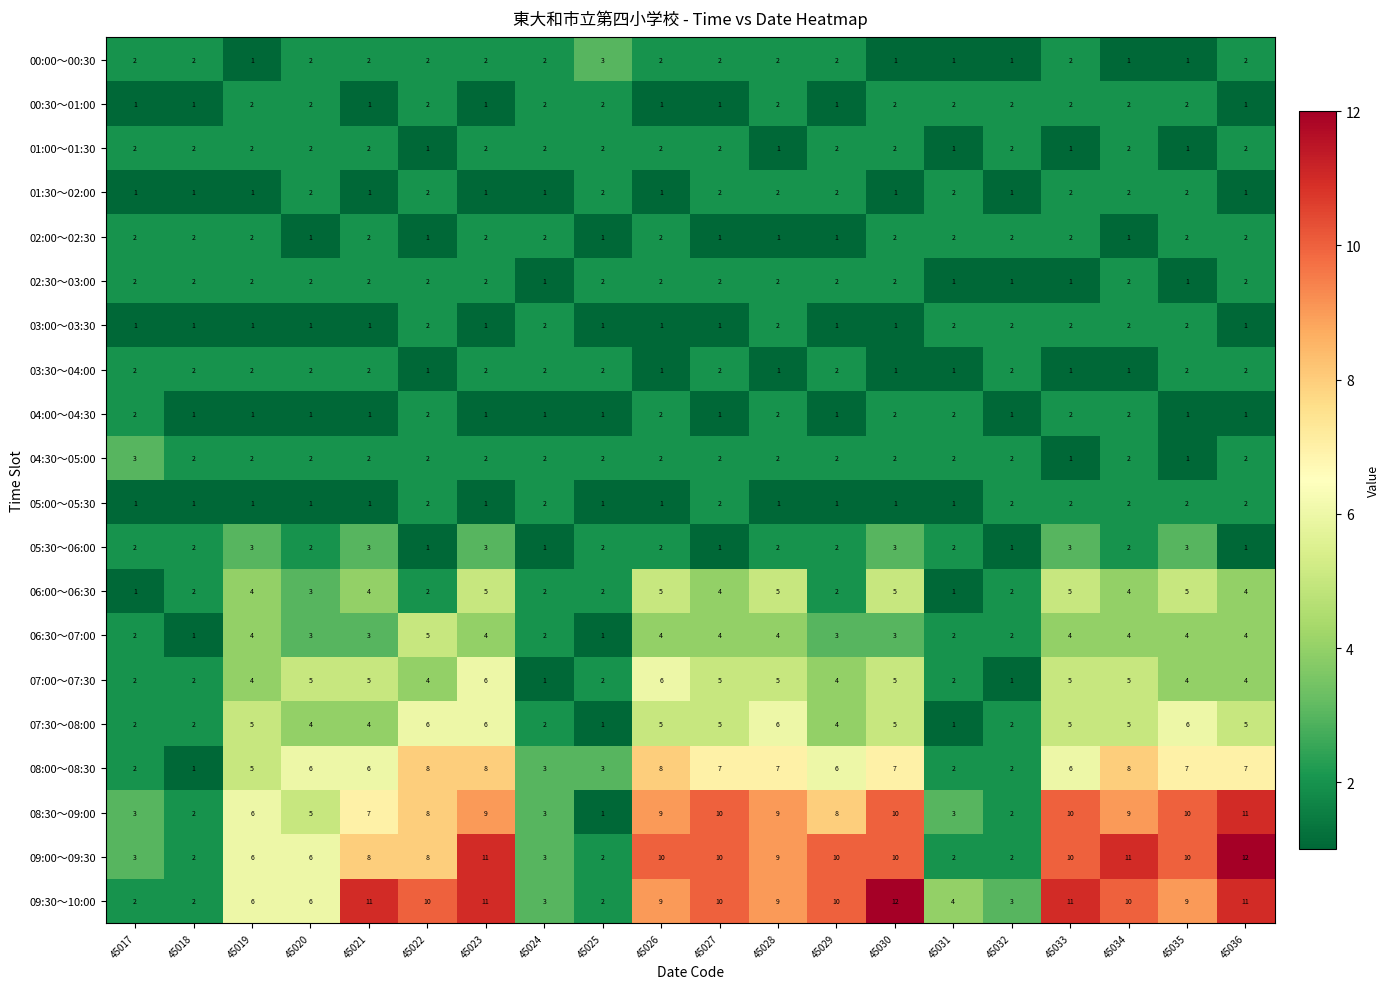

What is the minimum value shown in the chart?

1